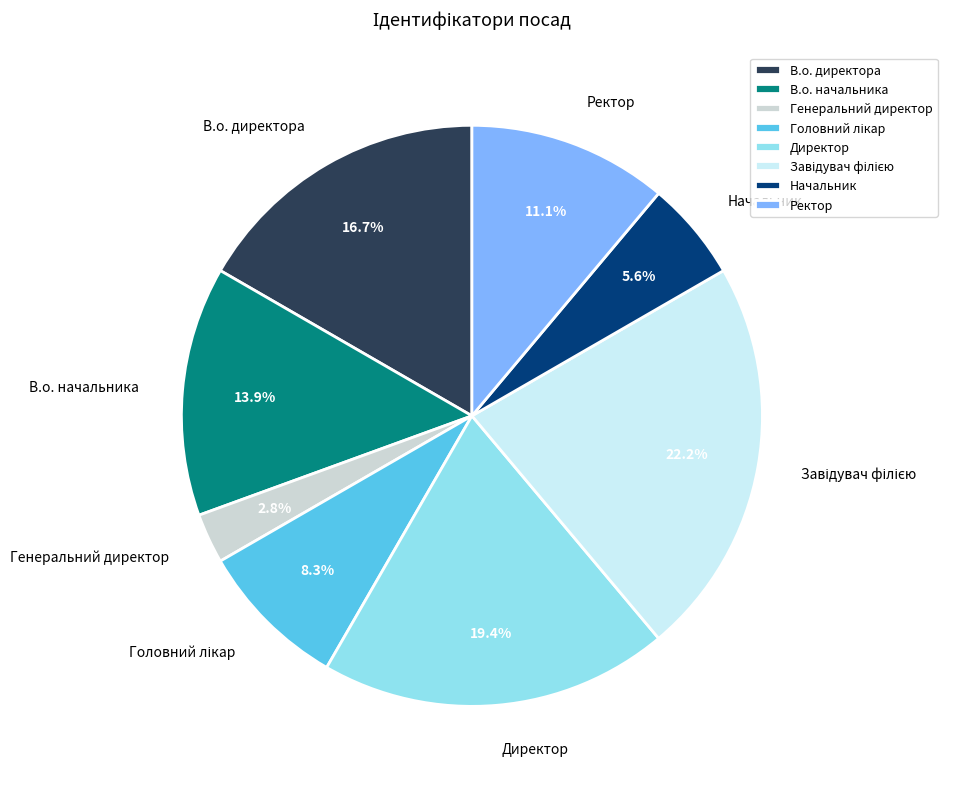

The Начальник slice represents 11% of the pie. True or false?

False